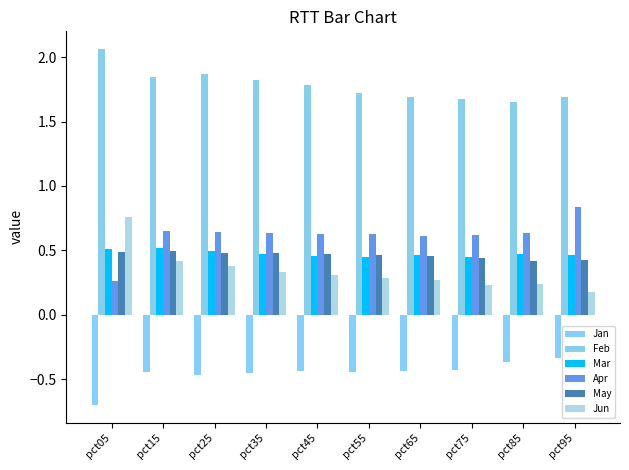

At which category is the sum across all series the highest?

pct15